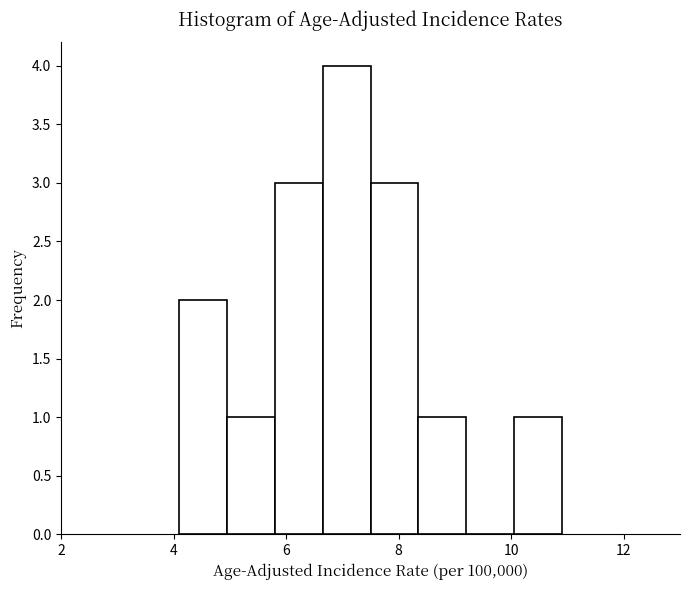

Reading left to right, list every bar in this chart as the range it spans on the x-axis followed by its height. Neither the bar edges nor the heights are printed on the chart, so give them approximately, as read against the axes.

4.10 to 4.95: 2
4.95 to 5.80: 1
5.80 to 6.65: 3
6.65 to 7.50: 4
7.50 to 8.35: 3
8.35 to 9.20: 1
9.20 to 10.05: 0
10.05 to 10.90: 1